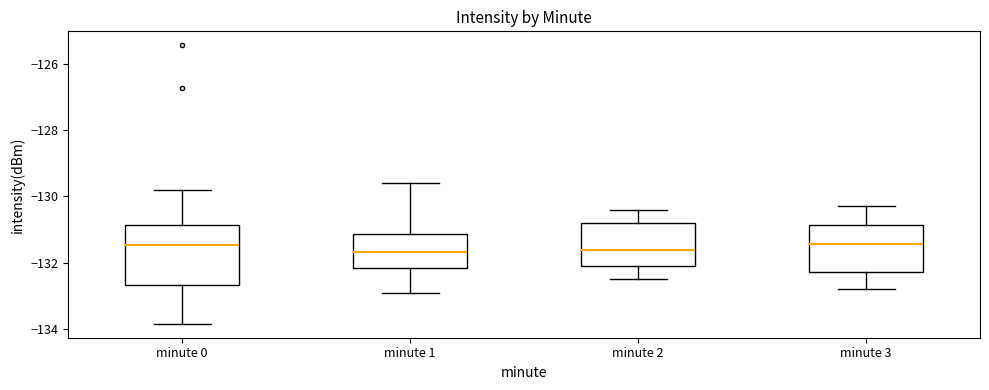

Which box is the tallest, from its lower edge to its upper edge?

minute 0